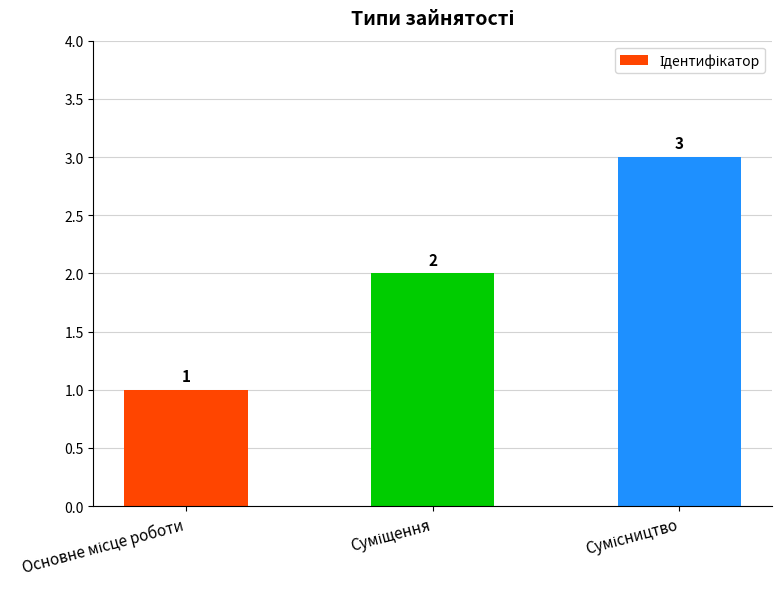

What is the greatest value displayed?

3